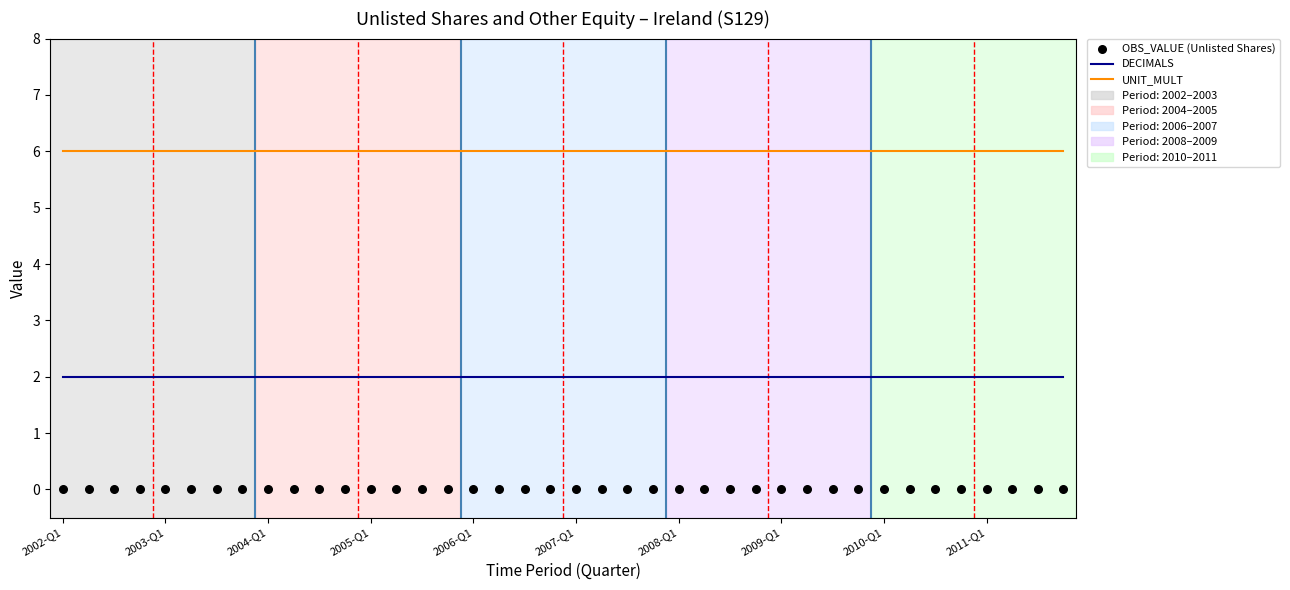

At how many categories does at least one series exceed 2?

40